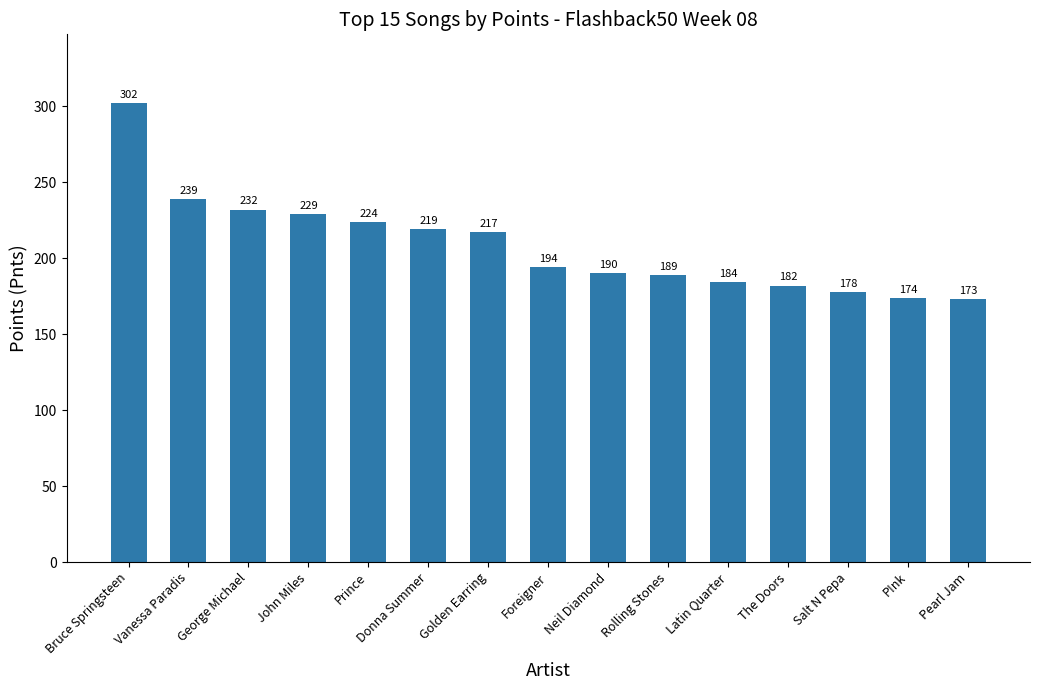

What is the sum of the values at Golden Earring and Pearl Jam?

390